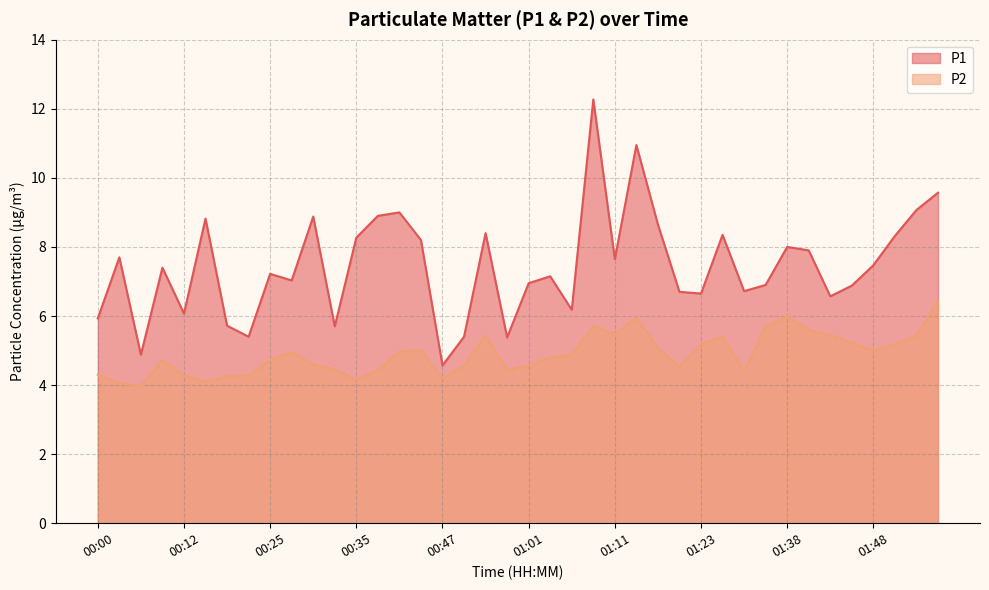

How many lines are shown in the chart?

2